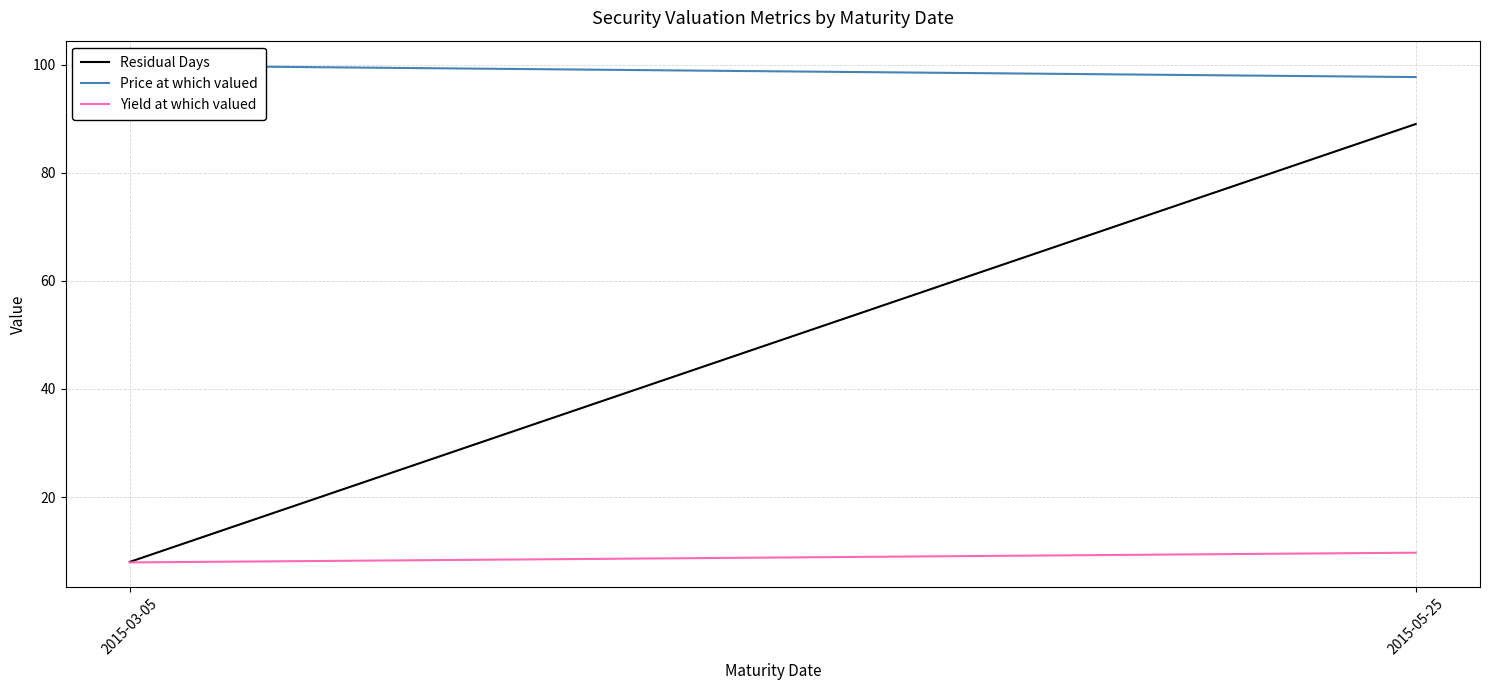

Count the Residual Days values in the range 8 to 89.

2